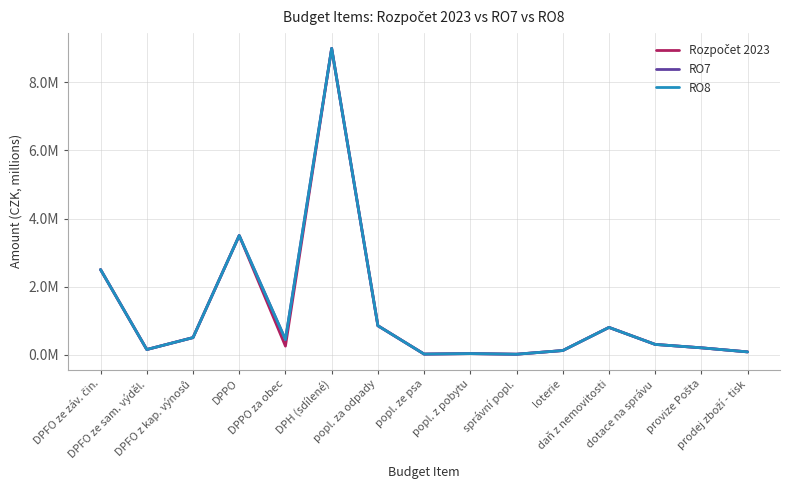

Reading left to right, what are all the values shown in this chart?

Rozpočet 2023: DPFO ze záv. čin.=2.5	DPFO ze sam. výděl.=0.1	DPFO z kap. výnosů=0.5	DPPO=3.5	DPPO za obec=0.2	DPH (sdílené)=9.0	popl. za odpady=0.8	popl. ze psa=0.0	popl. z pobytu=0.0	správní popl.=0.0	loterie=0.1	daň z nemovitosti=0.8	dotace na správu=0.3	provize Pošta=0.2	prodej zboží - tisk=0.1
RO7: DPFO ze záv. čin.=2.5	DPFO ze sam. výděl.=0.1	DPFO z kap. výnosů=0.5	DPPO=3.5	DPPO za obec=0.4	DPH (sdílené)=9.0	popl. za odpady=0.8	popl. ze psa=0.0	popl. z pobytu=0.0	správní popl.=0.0	loterie=0.1	daň z nemovitosti=0.8	dotace na správu=0.3	provize Pošta=0.2	prodej zboží - tisk=0.1
RO8: DPFO ze záv. čin.=2.5	DPFO ze sam. výděl.=0.1	DPFO z kap. výnosů=0.5	DPPO=3.5	DPPO za obec=0.4	DPH (sdílené)=9.0	popl. za odpady=0.8	popl. ze psa=0.0	popl. z pobytu=0.0	správní popl.=0.0	loterie=0.1	daň z nemovitosti=0.8	dotace na správu=0.3	provize Pošta=0.2	prodej zboží - tisk=0.1